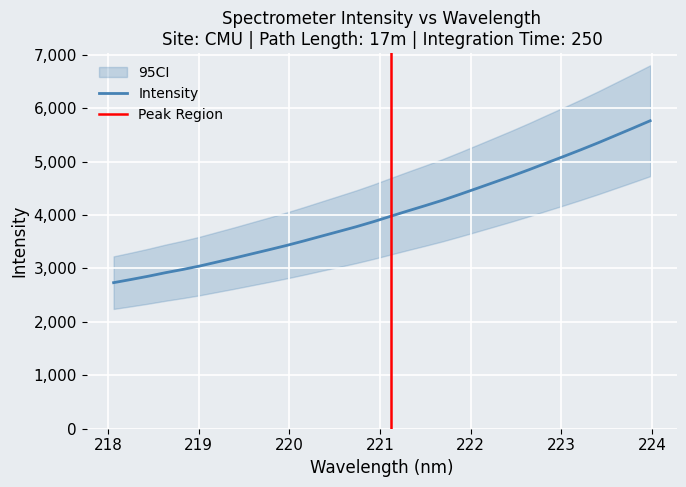

What is the minimum value for Intensity?

2733.6